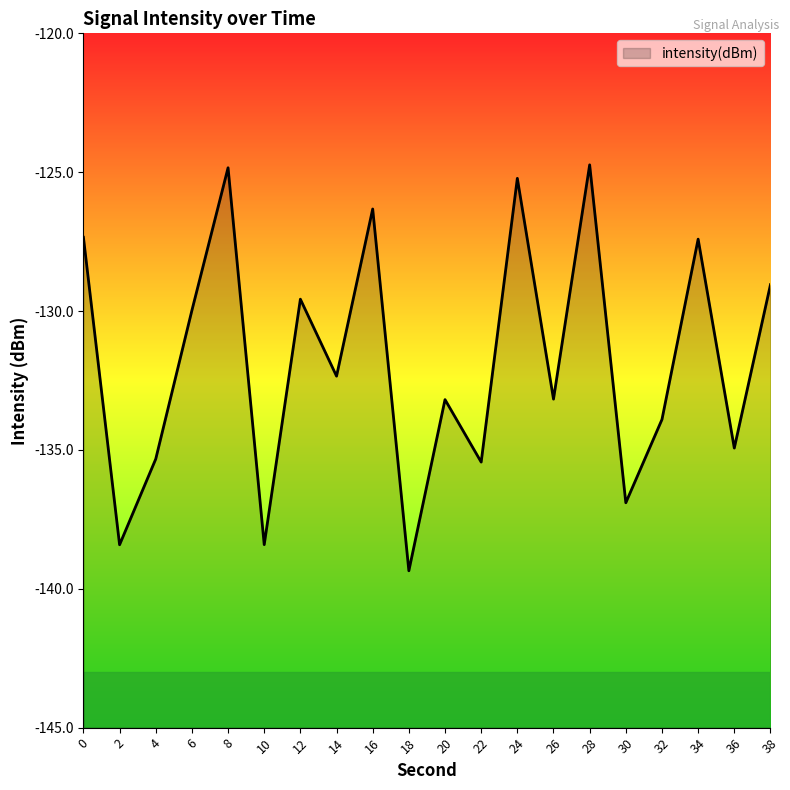

True or false: the data shows -52.0 at 6.

False